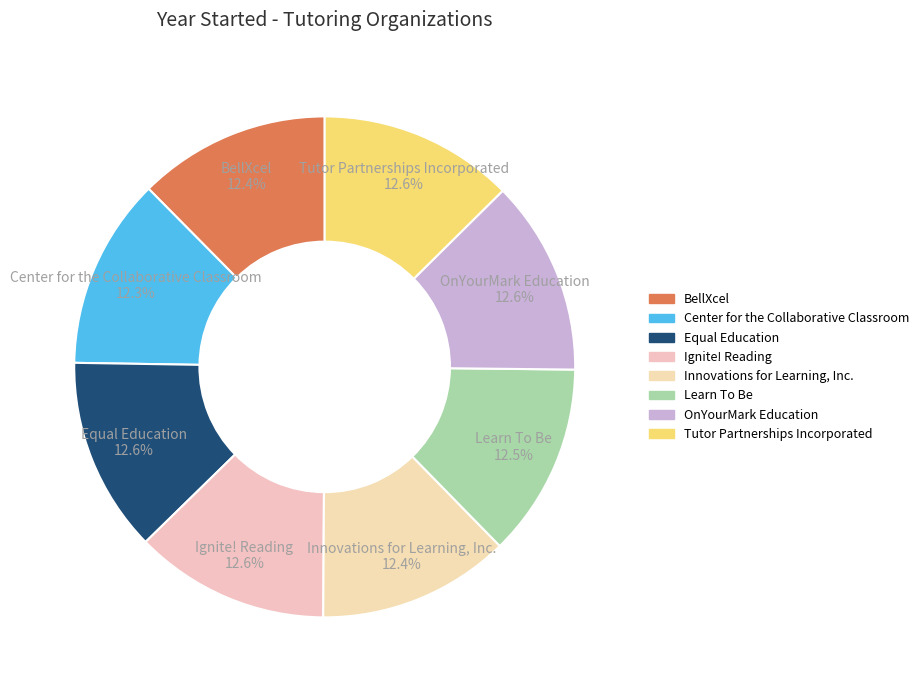

Do Equal Education and Ignite! Reading together represent more than half of the pie?

No